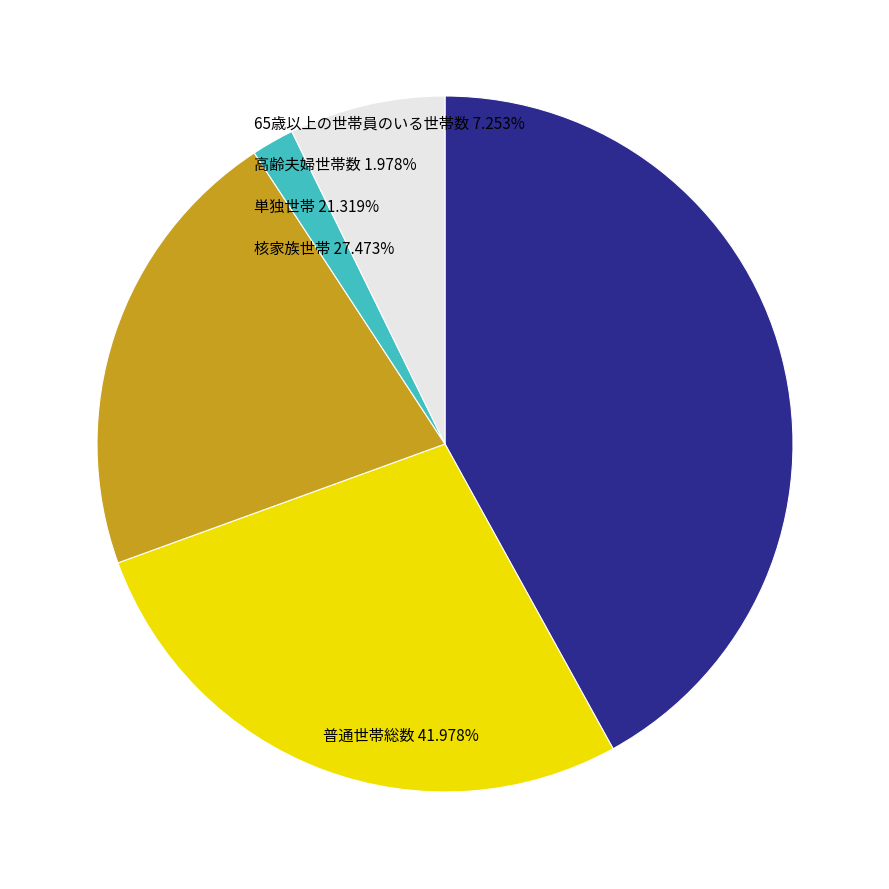

What percentage do 65歳以上の世帯員のいる世帯数 and 普通世帯総数 together represent?

49.2%